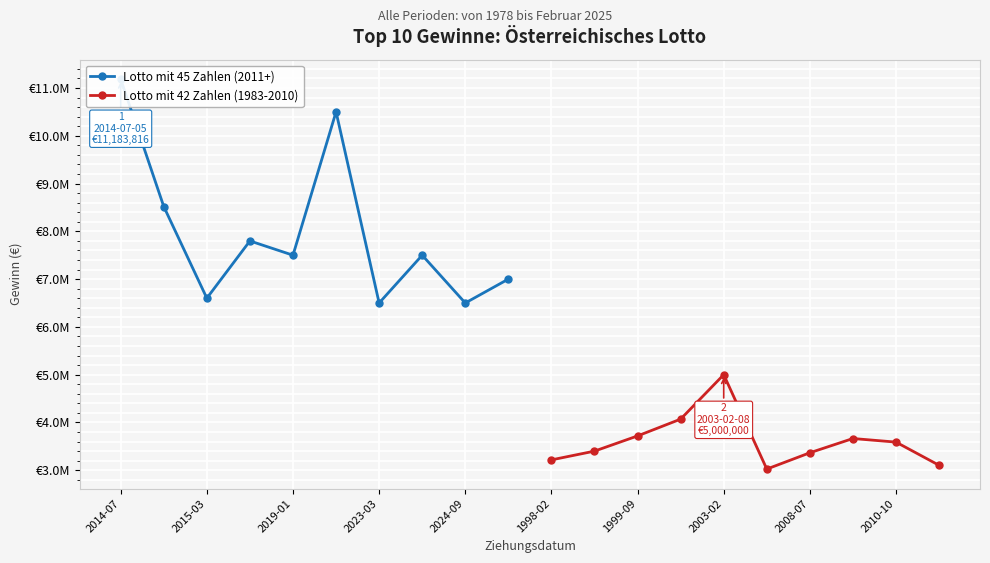

True or false: Lotto mit 42 Zahlen (1983-2010) and Lotto mit 45 Zahlen (2011+) intersect in this chart.

False